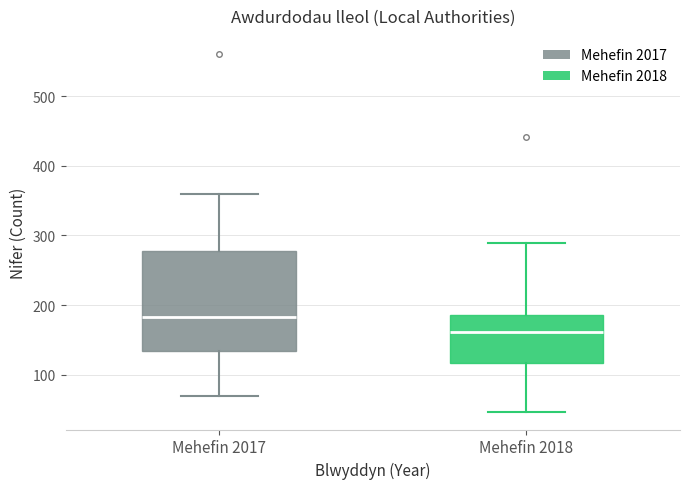

Where is the lower edge of the box for Mehefin 2018 on the y-axis? The values are not printed on the chart, so give them approximately, as read against the axis.

120